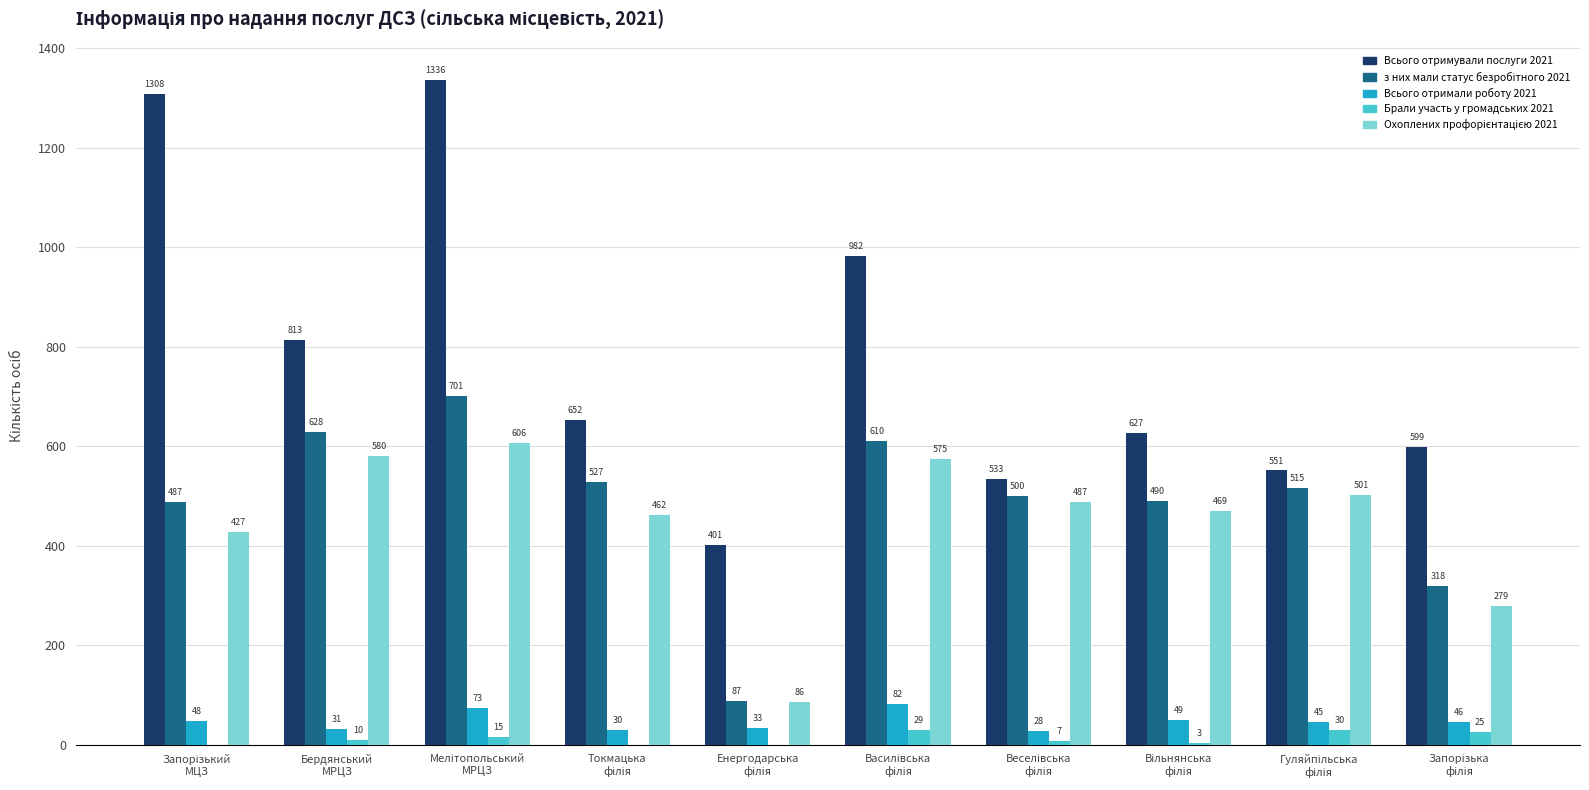

What is the maximum value for Брали участь у громадських 2021?

30